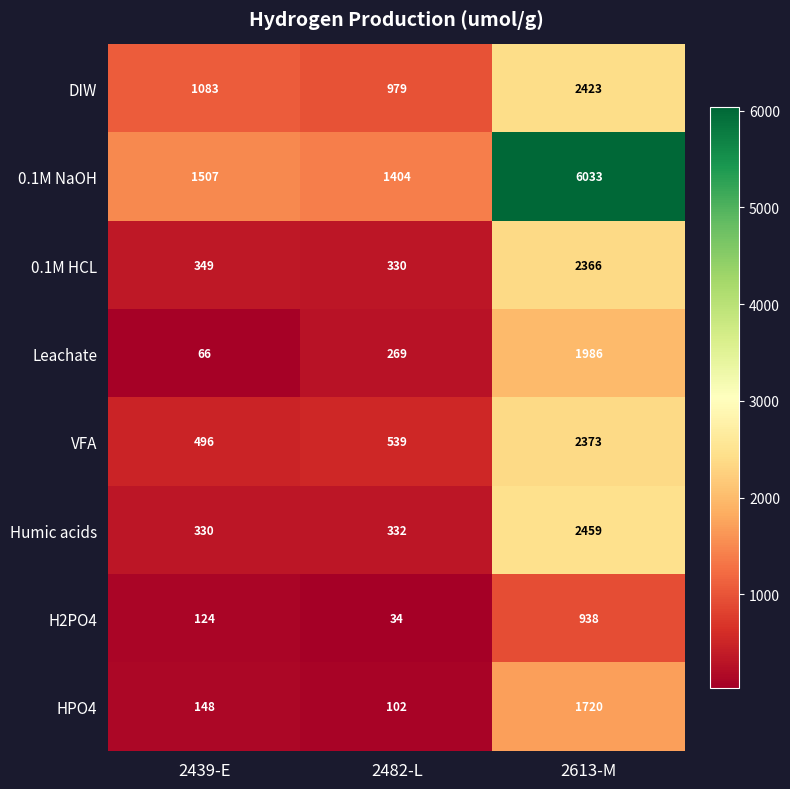

Count the number of data series in this chart.

8